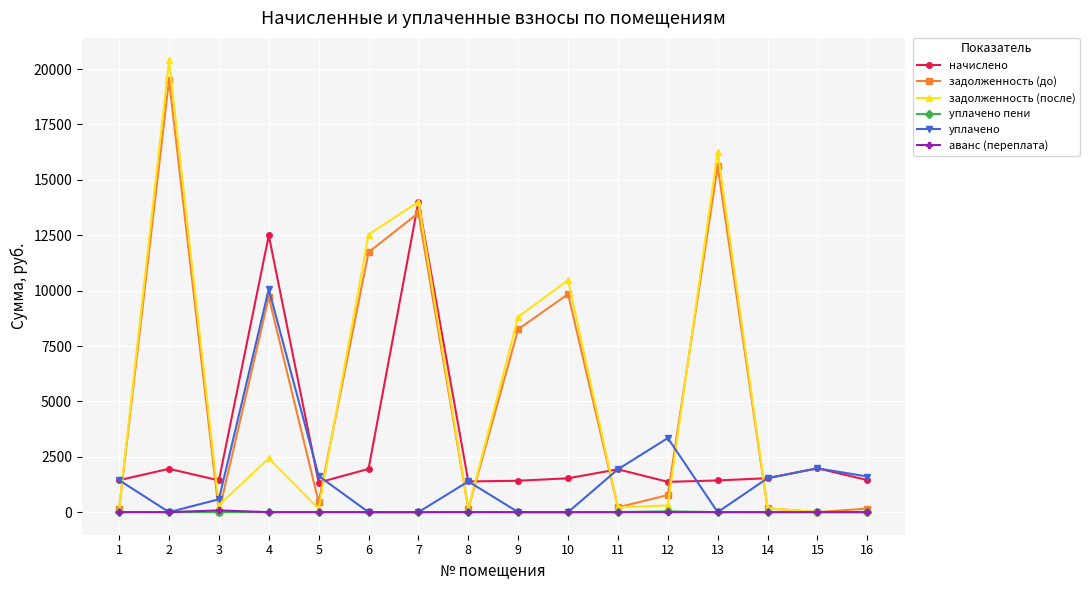

What are all the series names shown in the legend?

начислено, задолженность (до), задолженность (после), уплачено пени, уплачено, аванс (переплата)